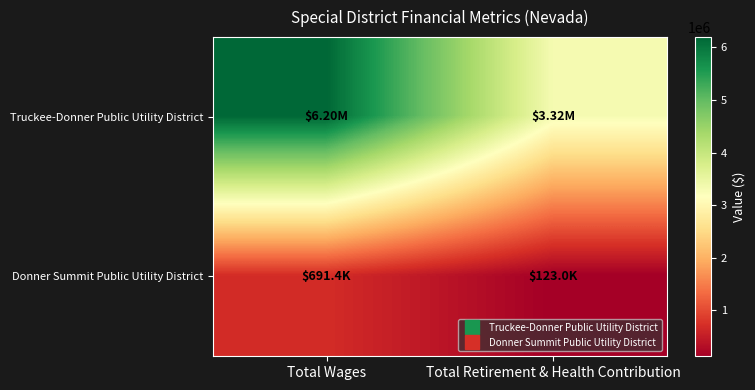

At which category is the sum across all series the highest?

Total Wages